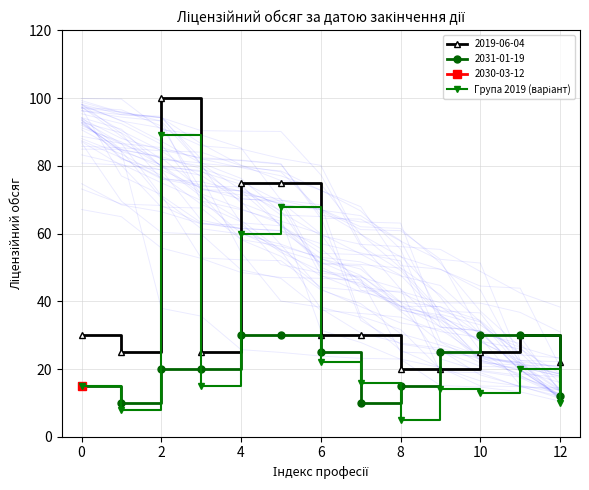

At which category does 2019-06-04 reach its first local peak?

2